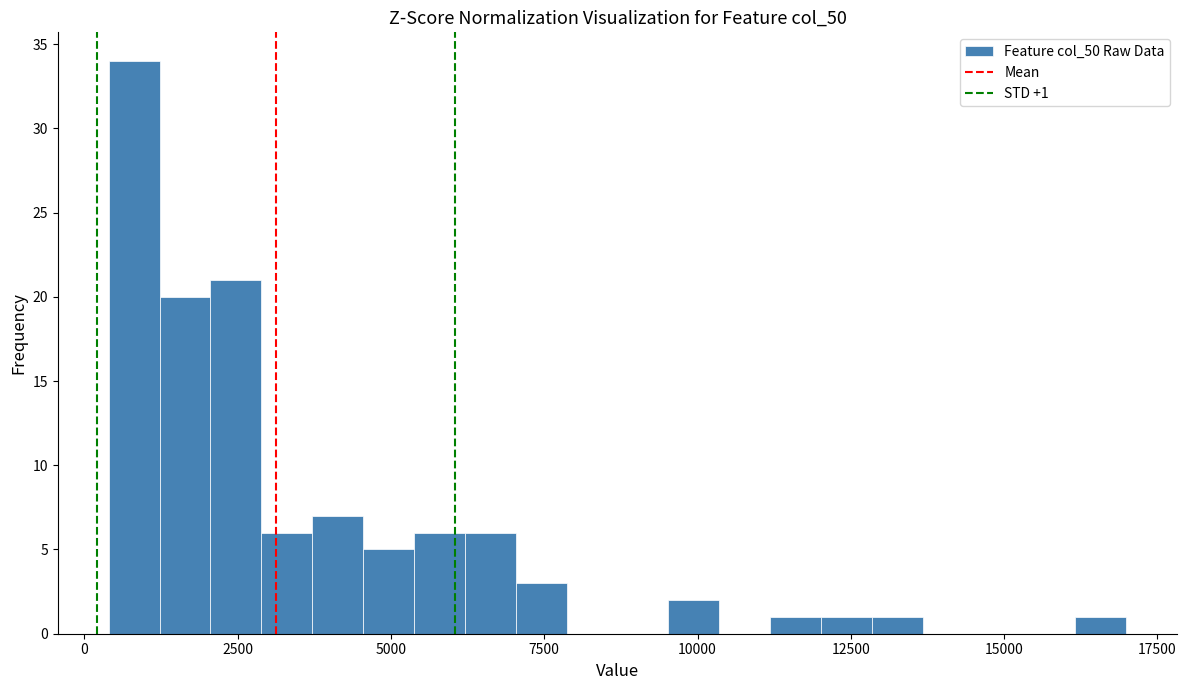

Read against the x-axis, roughly where is the centre of the tallest bar?

1000